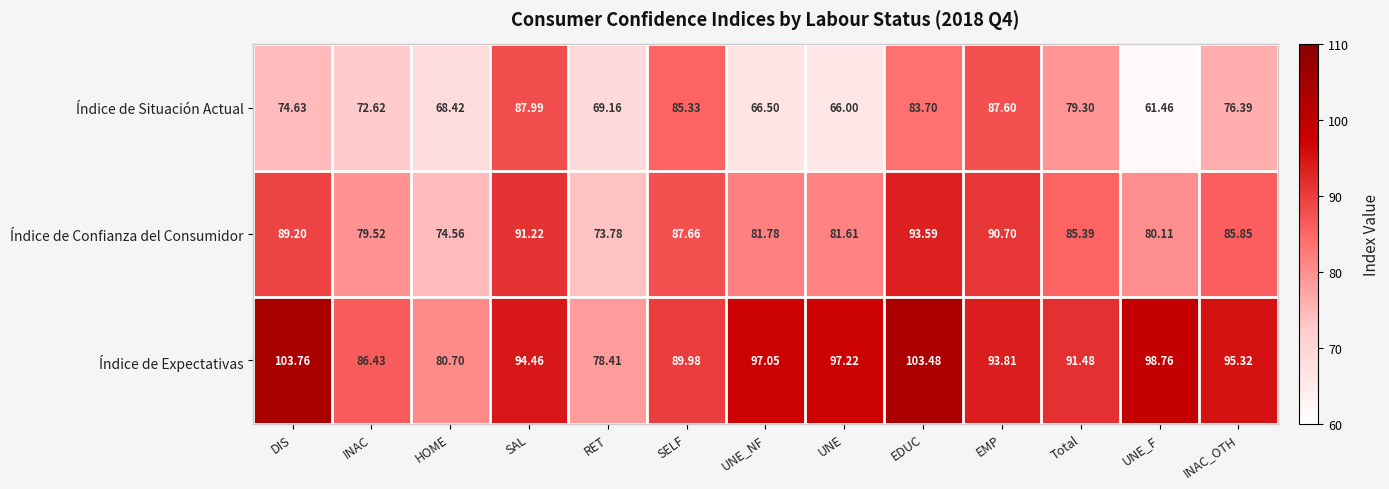

Which series has the largest range (max minus min)?

Índice de Situación Actual